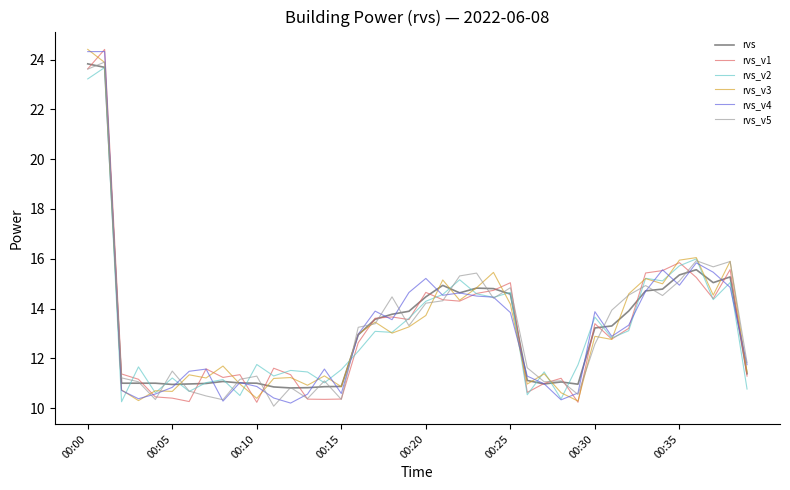

Does the chart display data point markers on the line(s)?

No